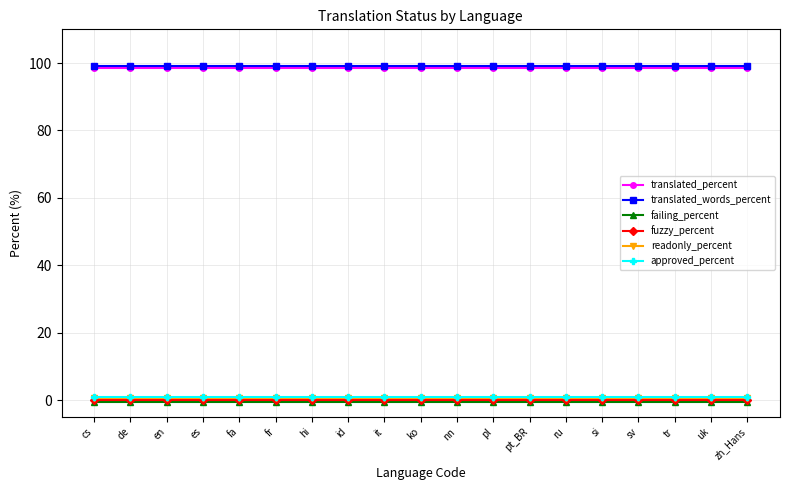

What is the label of the 8th point from the right?

pl